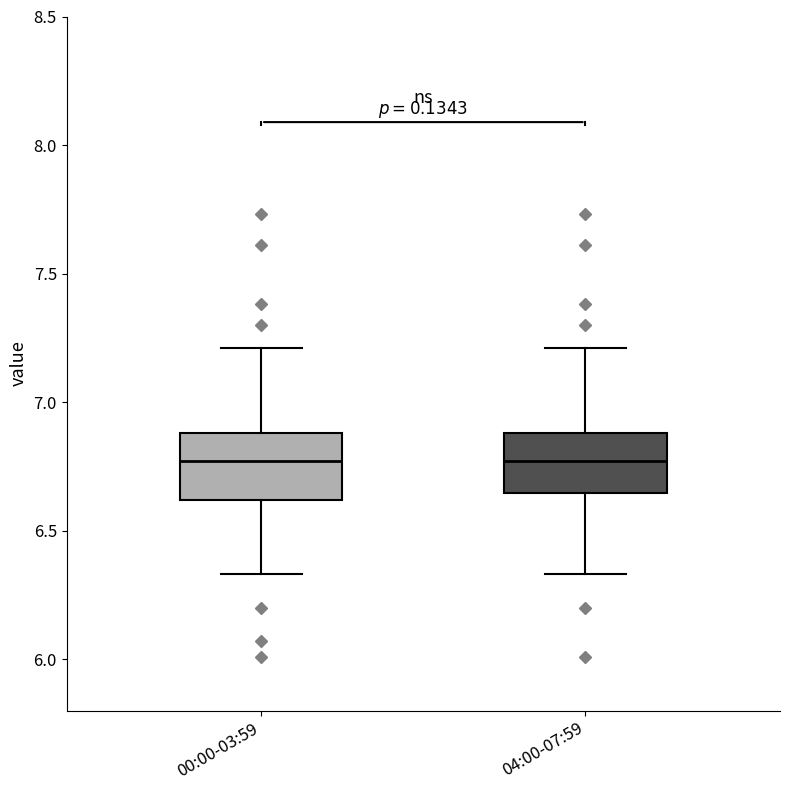

Reading left to right, transcribe this box plot: for each box, give where its median line is, the range the box spans, and where its two whiskers end, as read against the y-axis. The values are not printed on the chart, so give them approximately, as read against the axis.

00:00-03:59: median 6.75, box 6.60 to 6.90, whiskers 6.35 to 7.20
04:00-07:59: median 6.75, box 6.65 to 6.90, whiskers 6.35 to 7.20